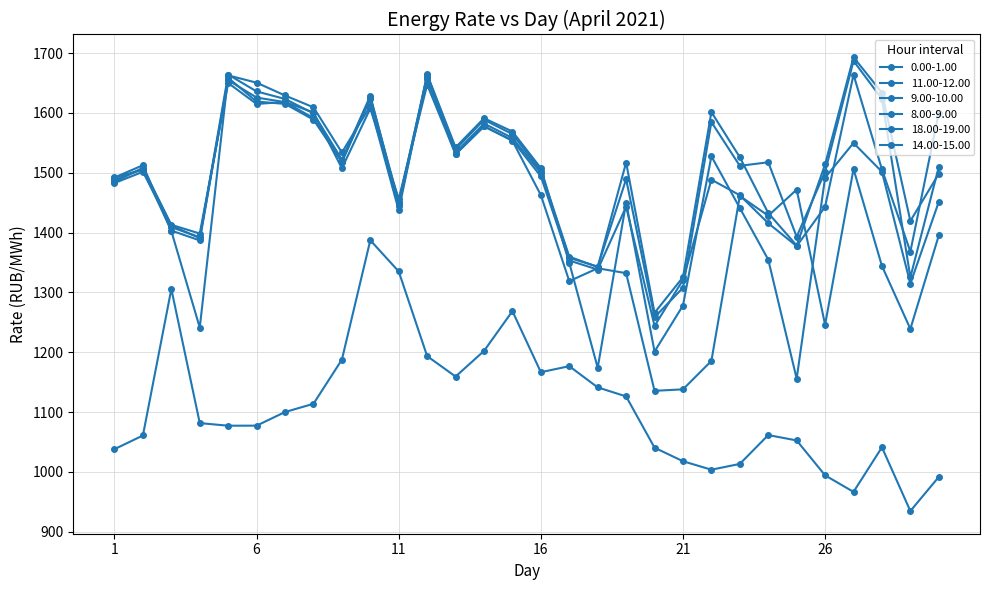

Rank the categories by 0.00-1.00 value from lowest to highest.

29, 27, 30, 26, 22, 23, 21, 1, 20, 28, 25, 2, 24, 5, 6, 4, 7, 8, 19, 18, 13, 16, 17, 9, 12, 14, 15, 3, 11, 10